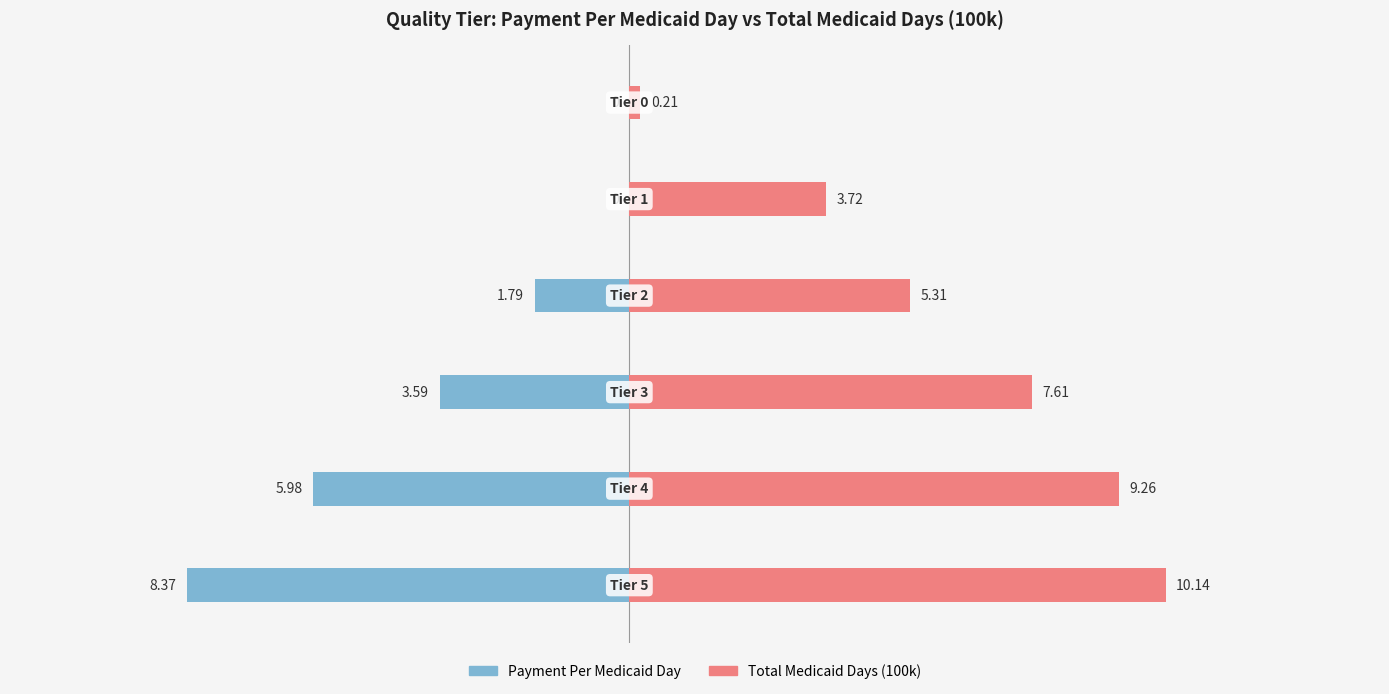

Between 0 and 1, which is larger?

1